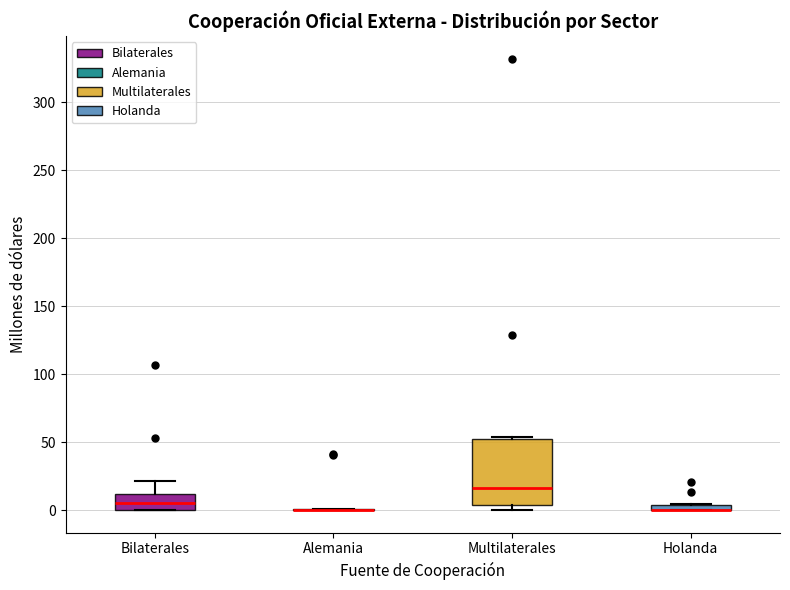

Comparing the boxes themselves (not the whiskers), which one is the tallest?

Multilaterales